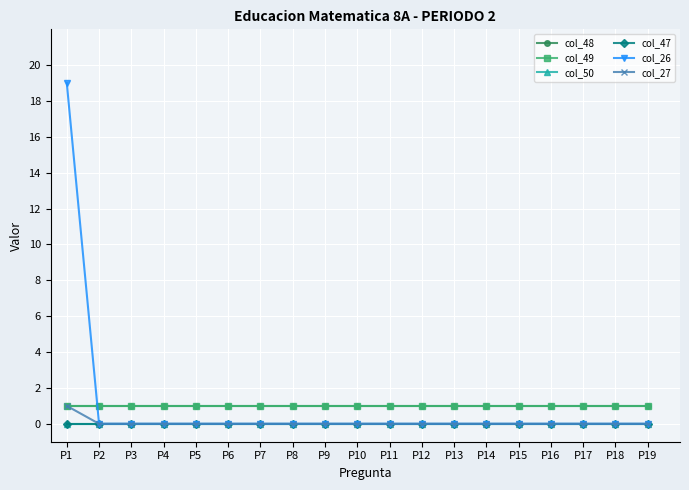

Is this an area chart (filled region under the line)?

No